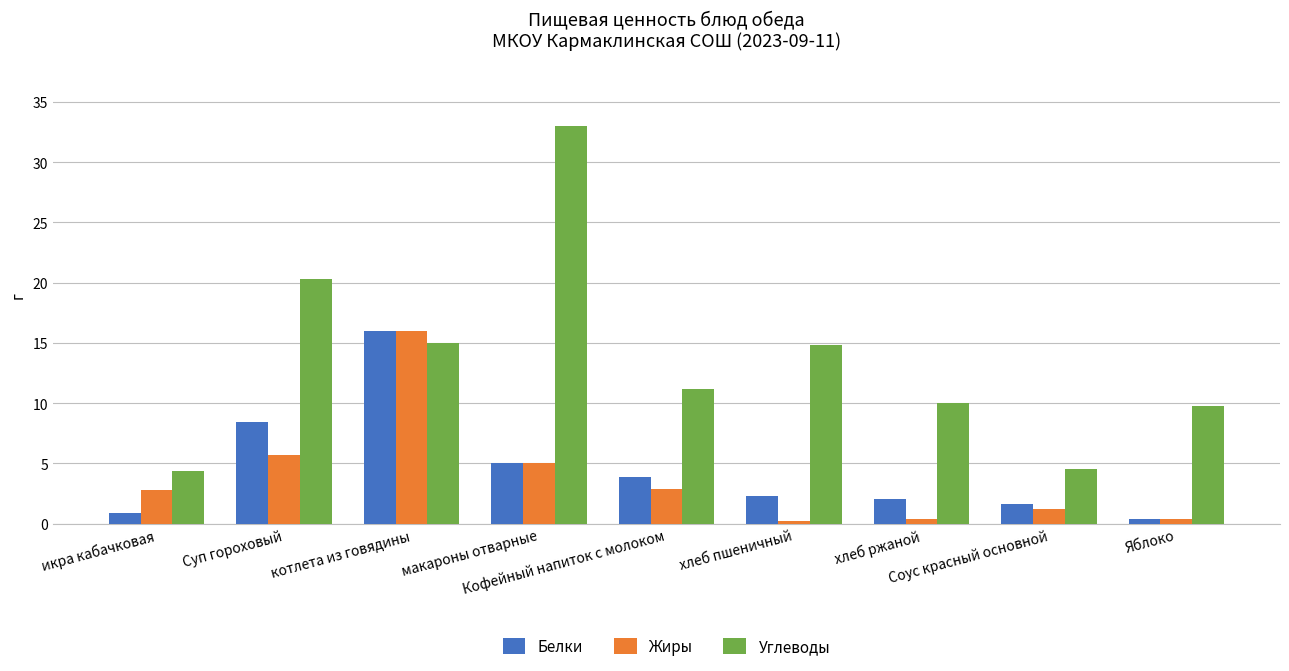

How many data points does each series have?

9